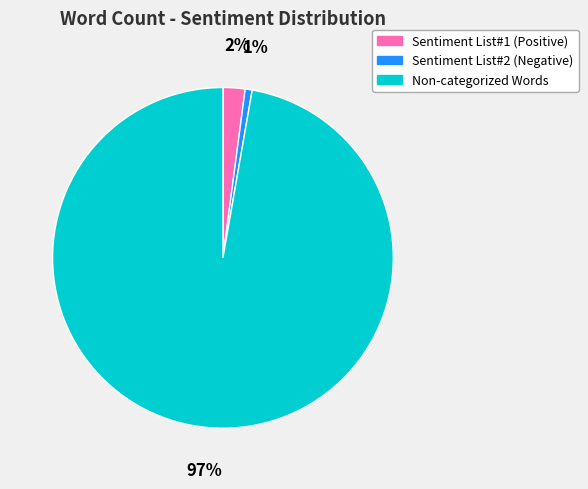

To the nearest percent, what is the combined percentage of Sentiment List#1 (Positive) and Sentiment List#2 (Negative)?

3%